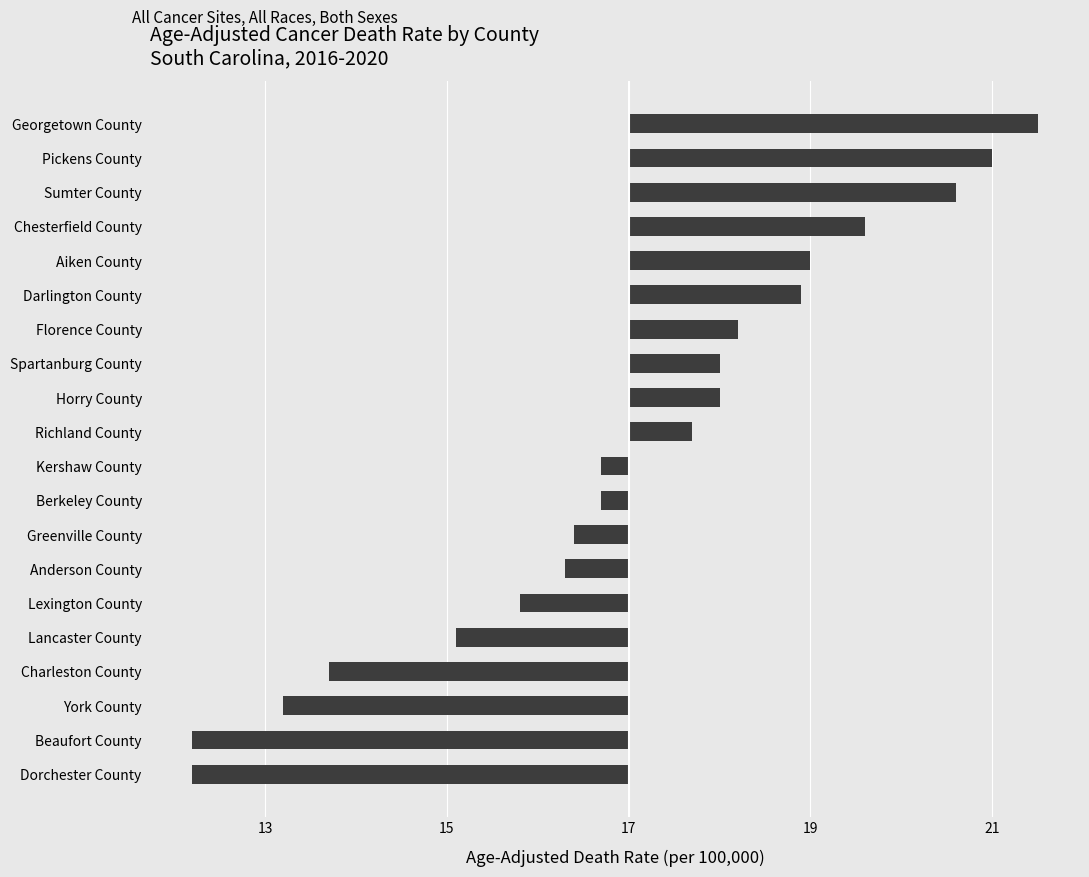

Are the bars grouped side by side (vs. stacked)?

No